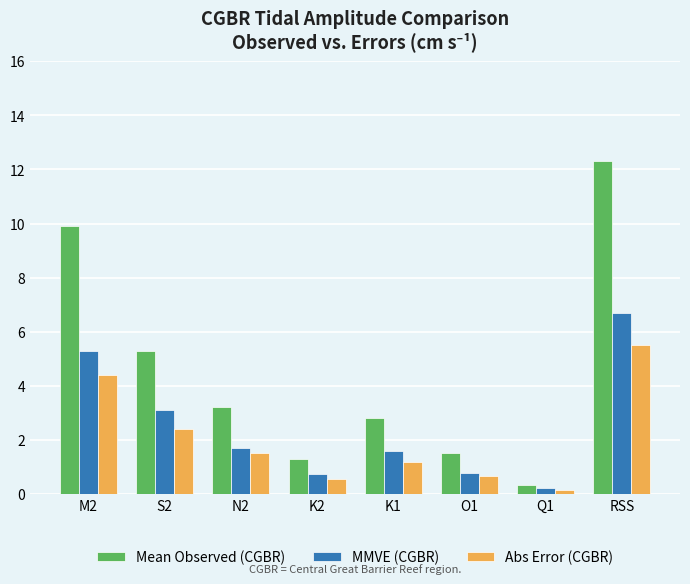

The MMVE (CGBR) series shows 0.2 at Q1. True or false?

True